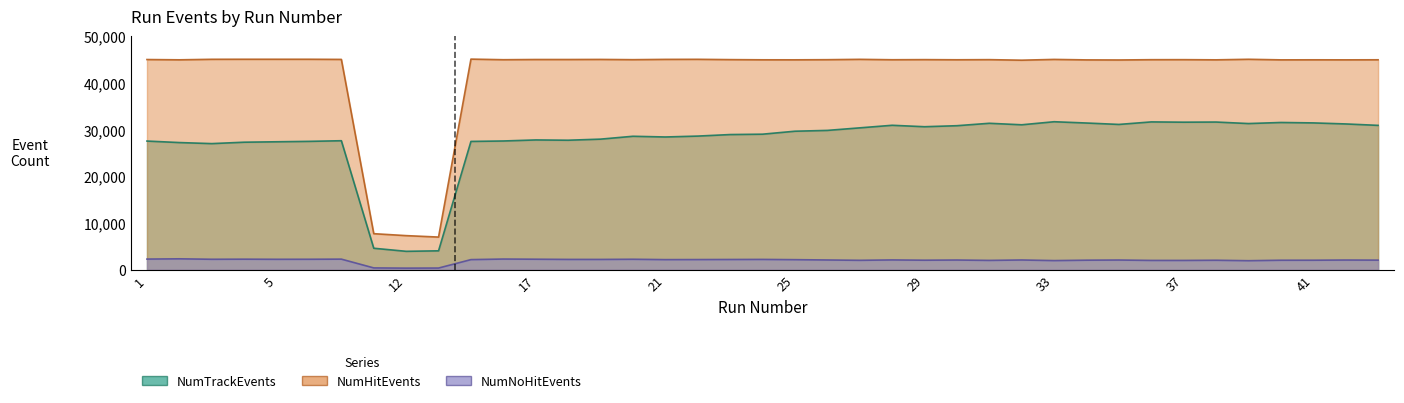

Which category has the lowest value in the NumTrackEvents series?

12